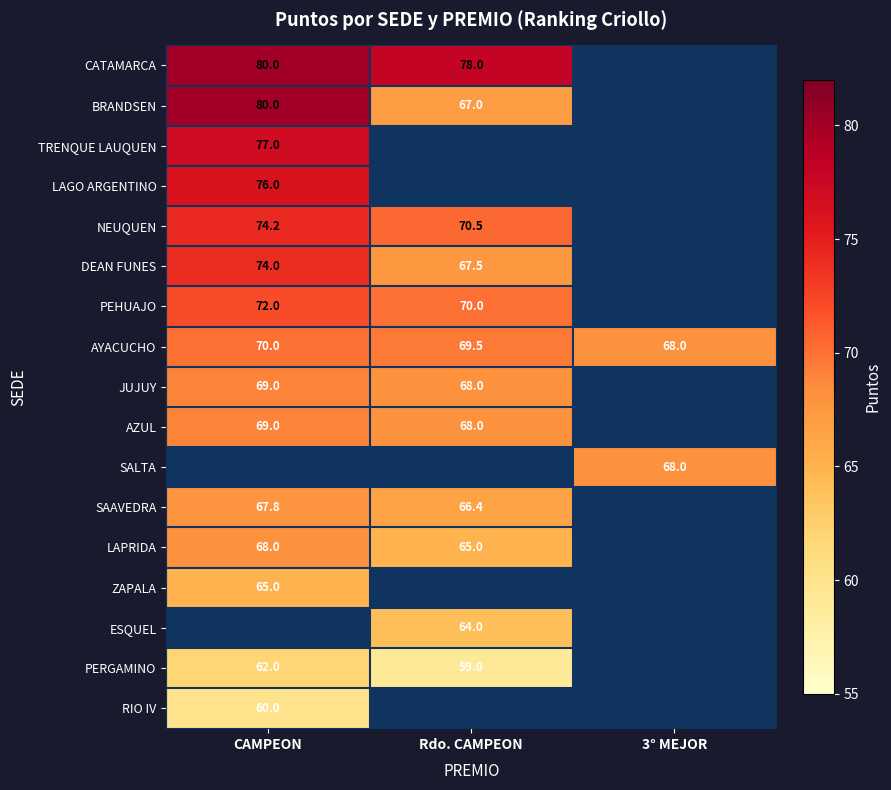

The value of AYACUCHO at 3° MEJOR is 68.0. True or false?

True